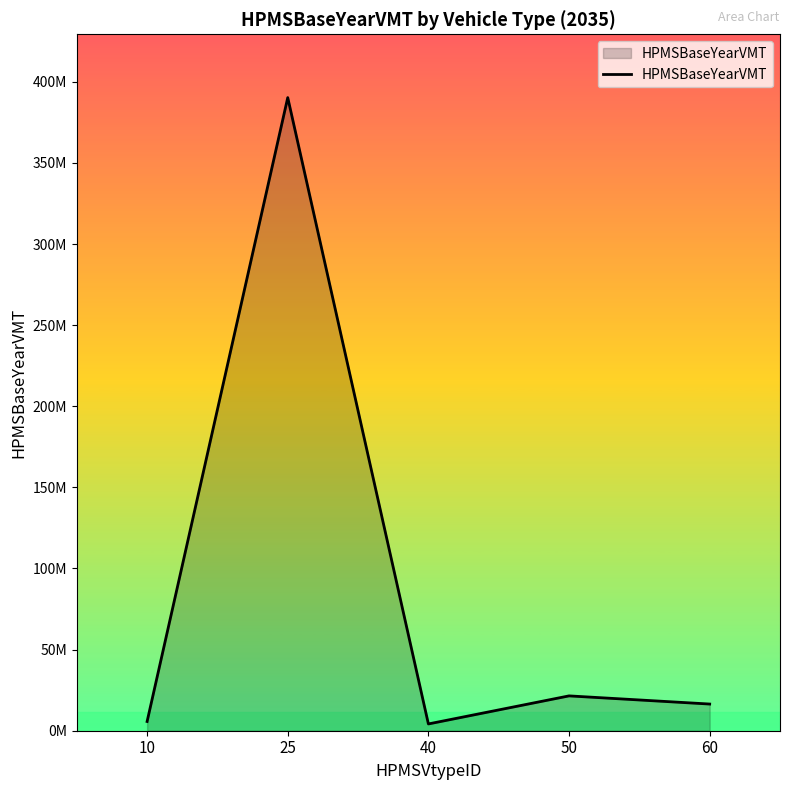

Does the chart have visible grid lines?

No